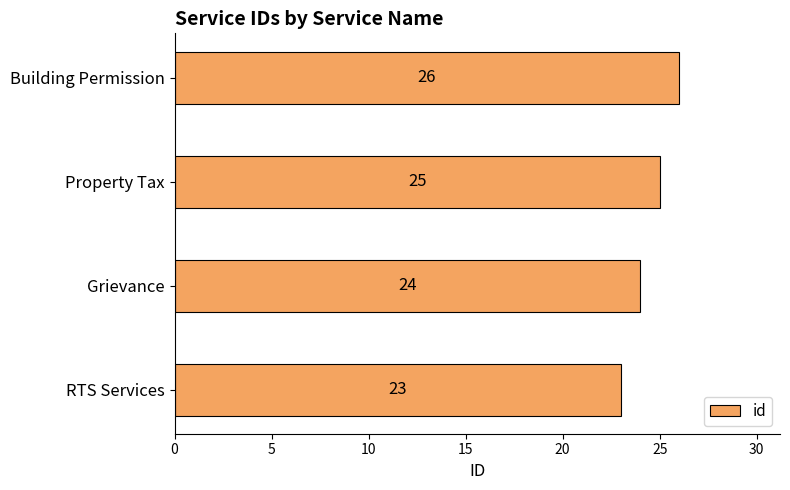

The chart shows a value of 24 at Grievance. True or false?

True